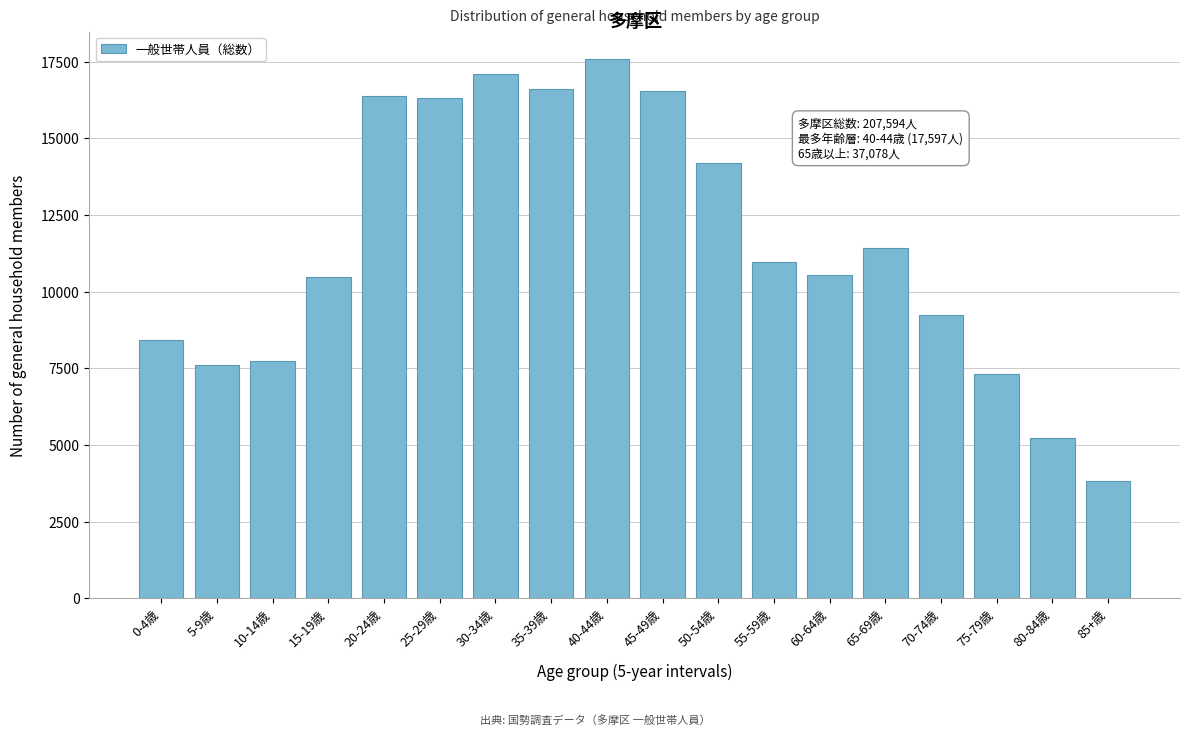

Is it true that the value at 20-24歳 is 8992?

False